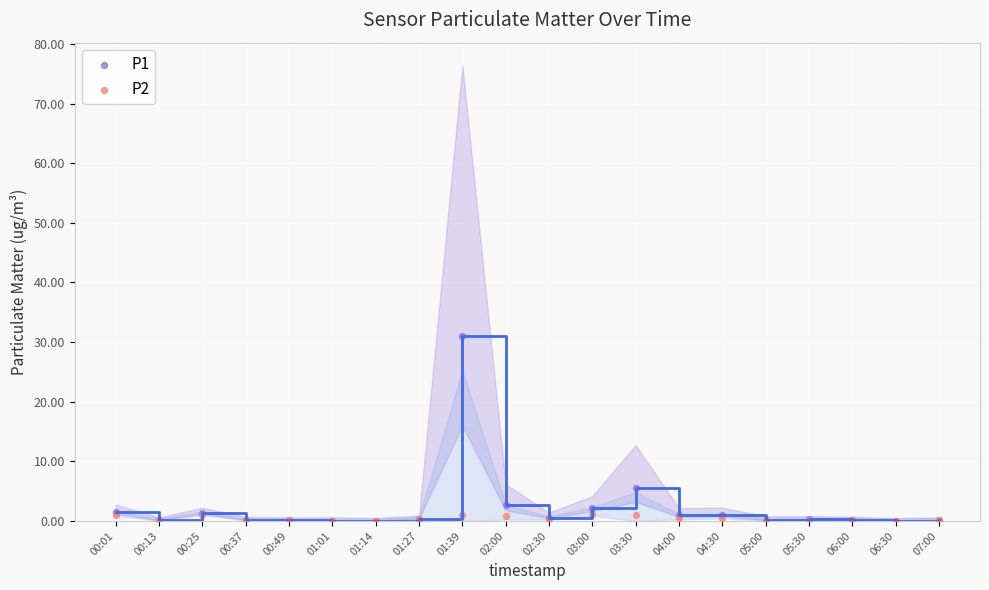

Which series contains the highest Y value?

P1